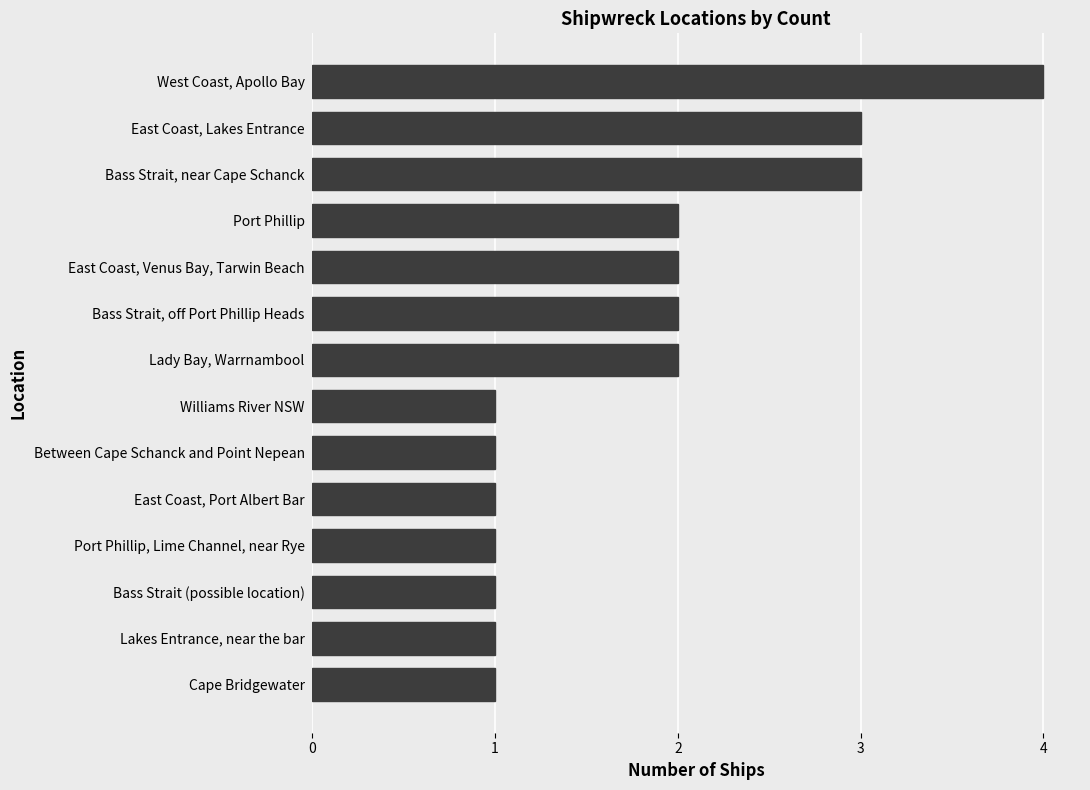

Does the chart contain stacked bars?

No